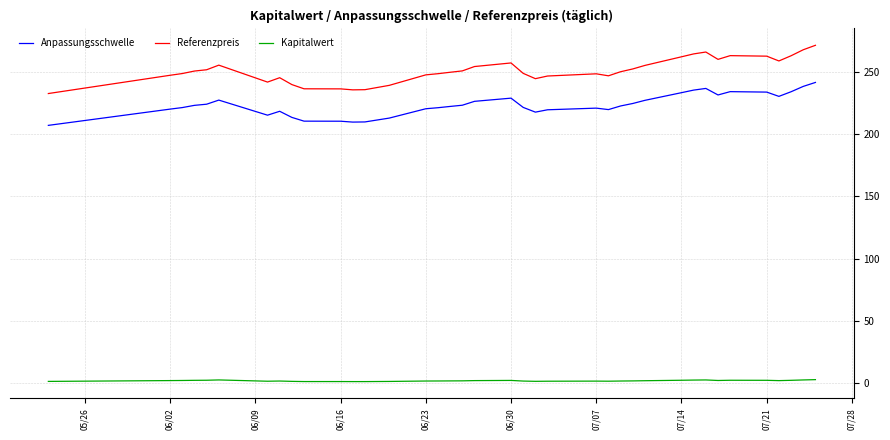

True or false: Referenzpreis has more than 2 interior local peaks.

True